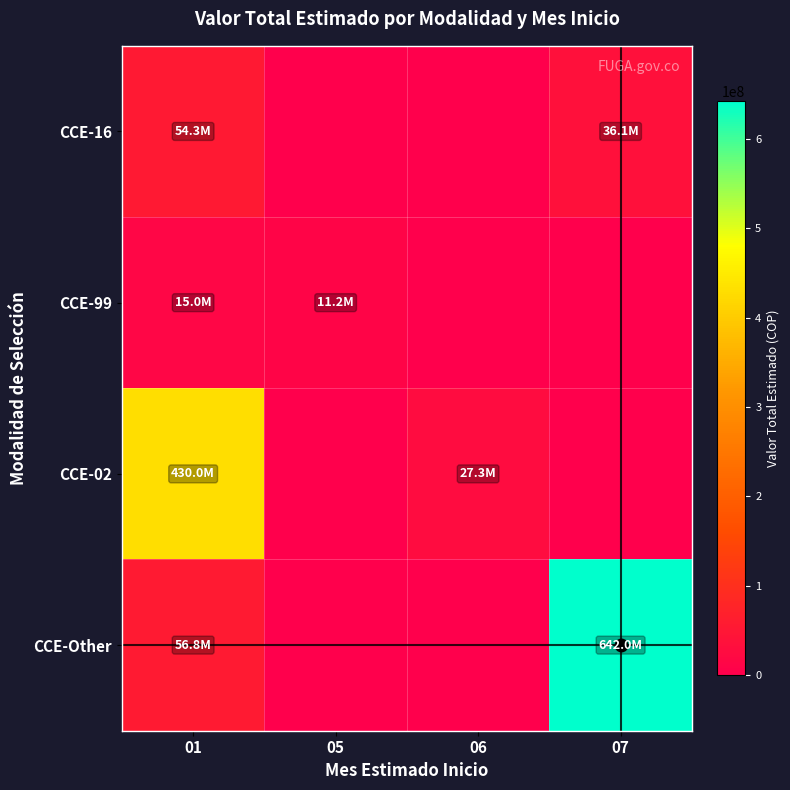

Reading right to left, list all the values displayed in this chart.

CCE-16: 07=36125000	06=0	05=0	01=54321150
CCE-99: 07=0	06=0	05=11150000	01=15000000
CCE-02: 07=0	06=27296602	05=0	01=430000000
CCE-Other: 07=642010396	06=0	05=0	01=56793000